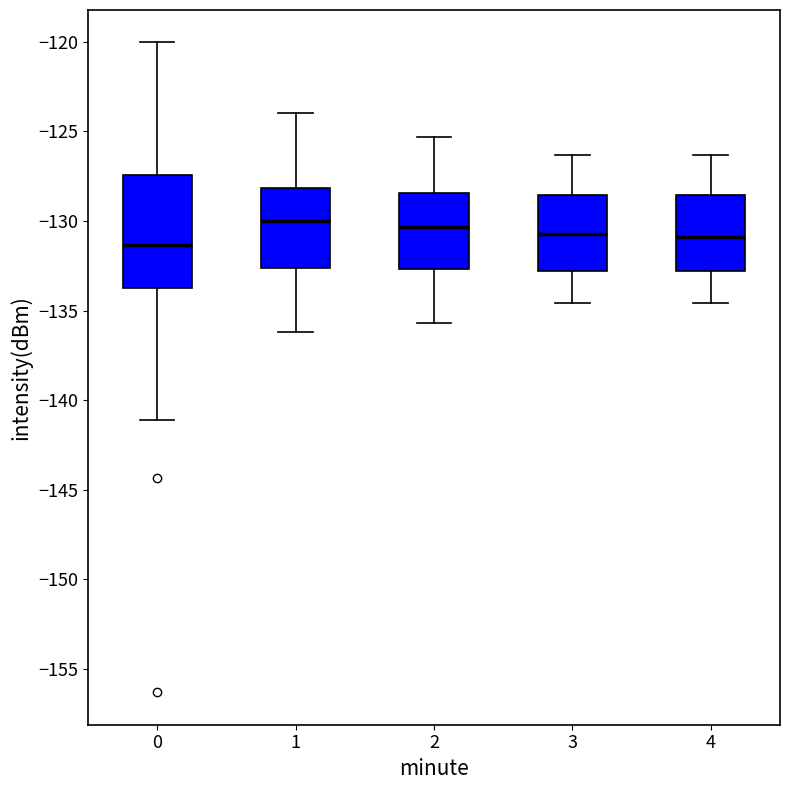

Where is the lower edge of the box at x = 4 on the y-axis? The values are not printed on the chart, so give them approximately, as read against the axis.

-133.0